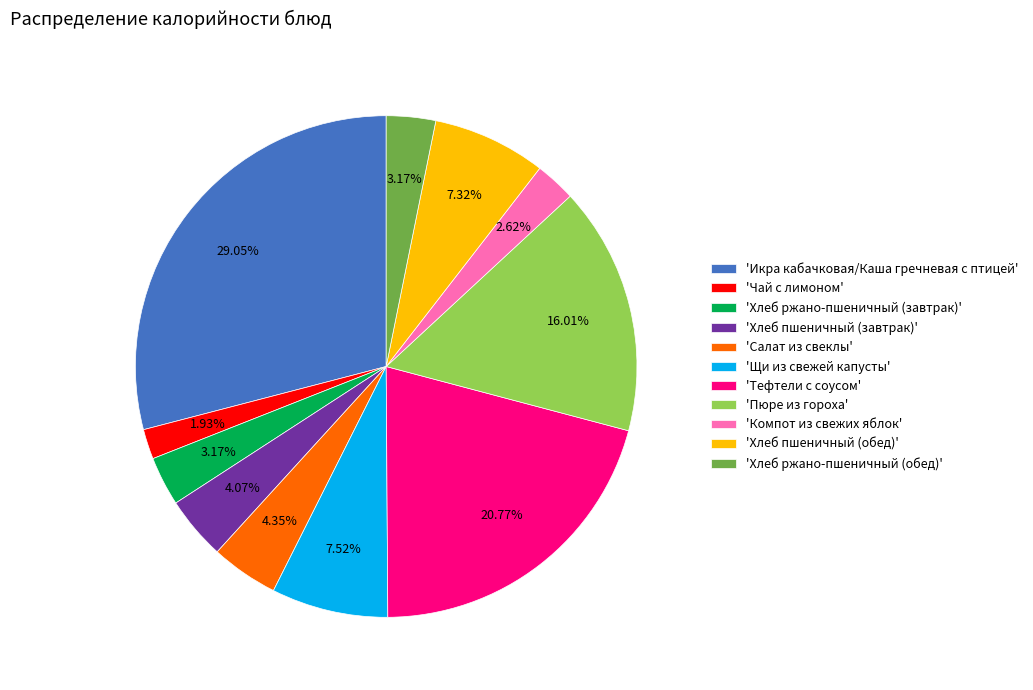

How many segments does this pie chart have?

11